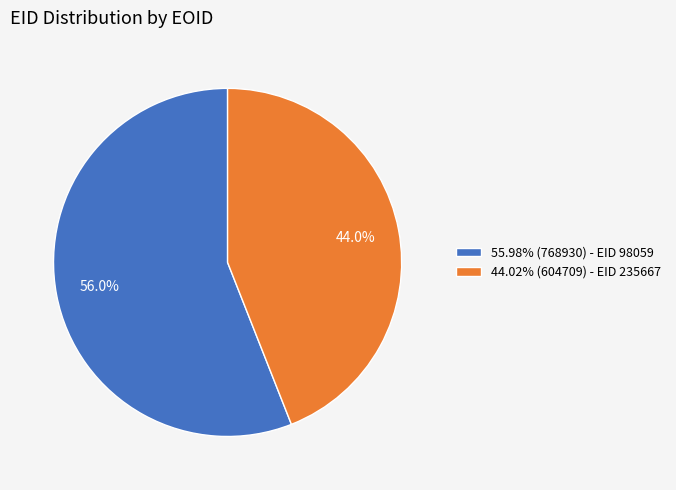

Combined, what portion of the pie is 55.98% (768930) - EID 98059 and 44.02% (604709) - EID 235667?

100.0%